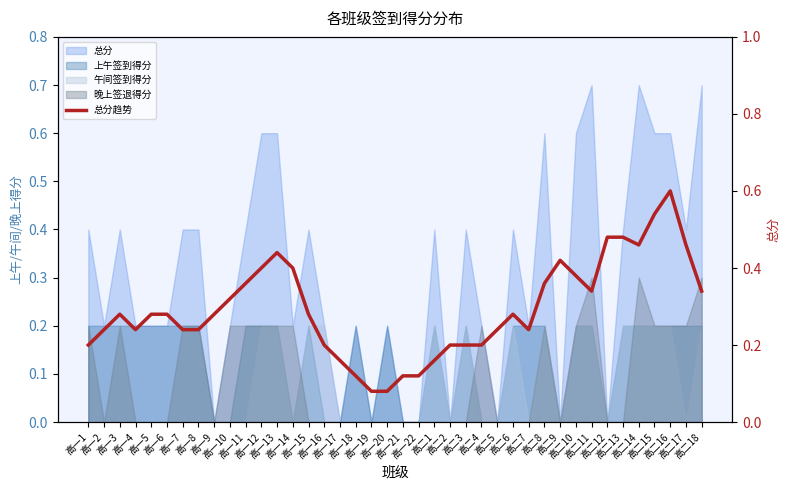

Rank the categories by value from lowest to highest.

高一19, 高一20, 高一18, 高一21, 高一22, 高一17, 高二1, 高一1, 高一16, 高二2, 高二3, 高二4, 高二7, 高一2, 高一4, 高一7, 高一8, 高二5, 高一3, 高一5, 高一6, 高一9, 高一15, 高二6, 高一10, 高二11, 高二18, 高一11, 高二8, 高二10, 高一12, 高一14, 高二9, 高一13, 高二14, 高二17, 高二12, 高二13, 高二15, 高二16